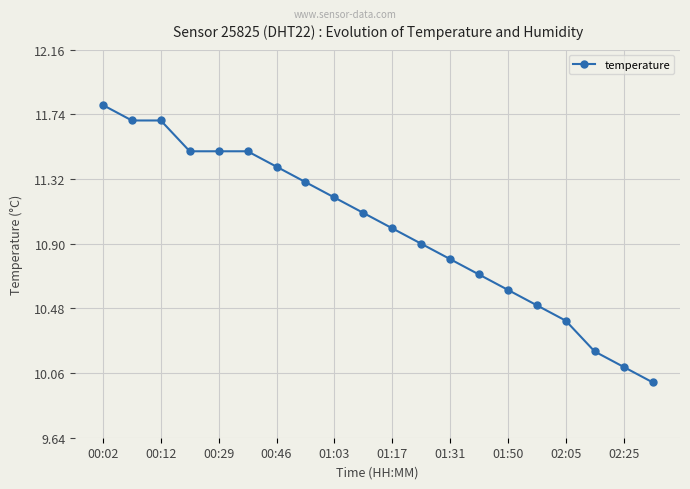

What is the average value?

11.0